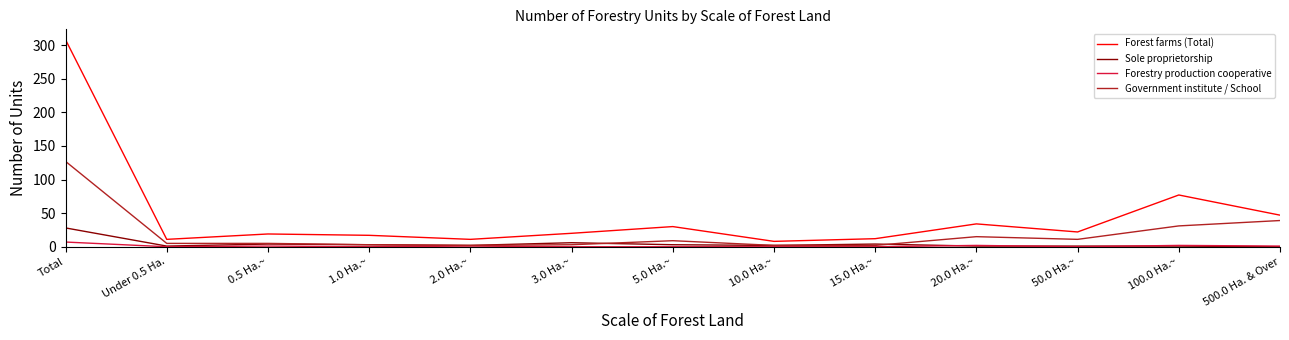

The value of Forest farms (Total) at 5.0 Ha.~ is 49. True or false?

False